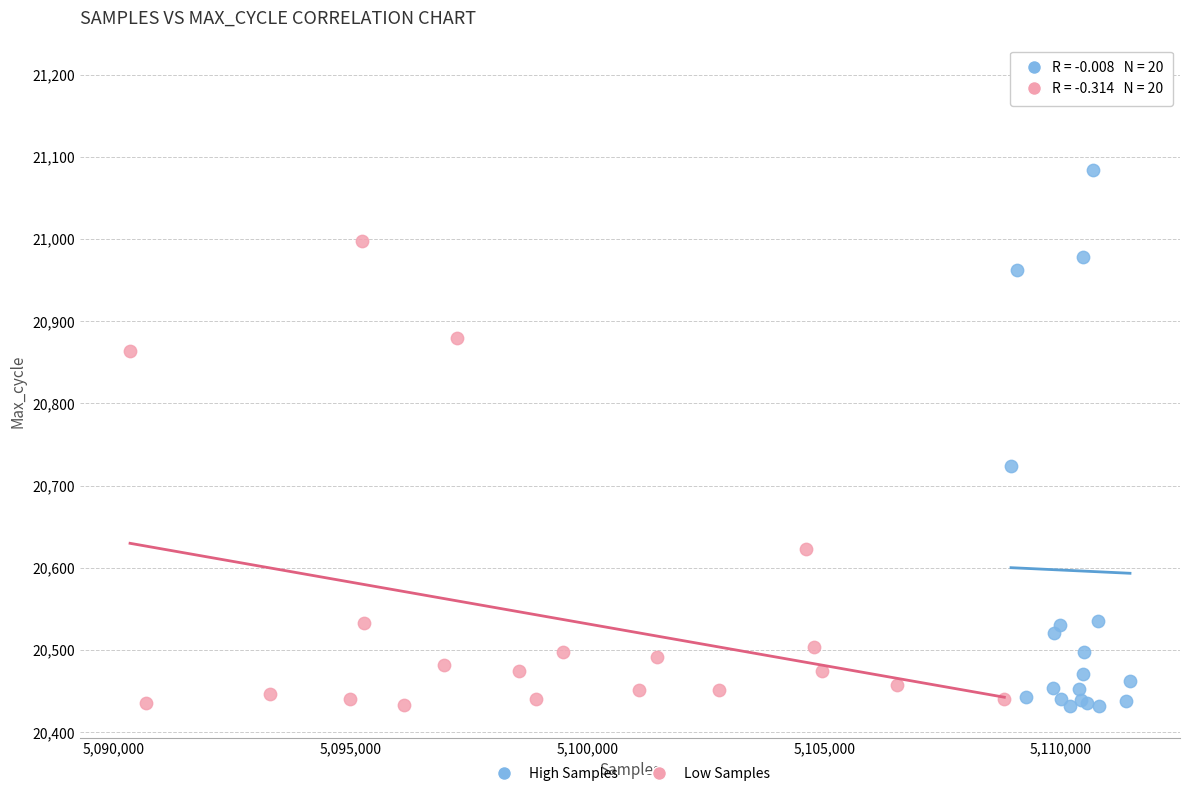

Which series contains the highest Y value?

High Samples